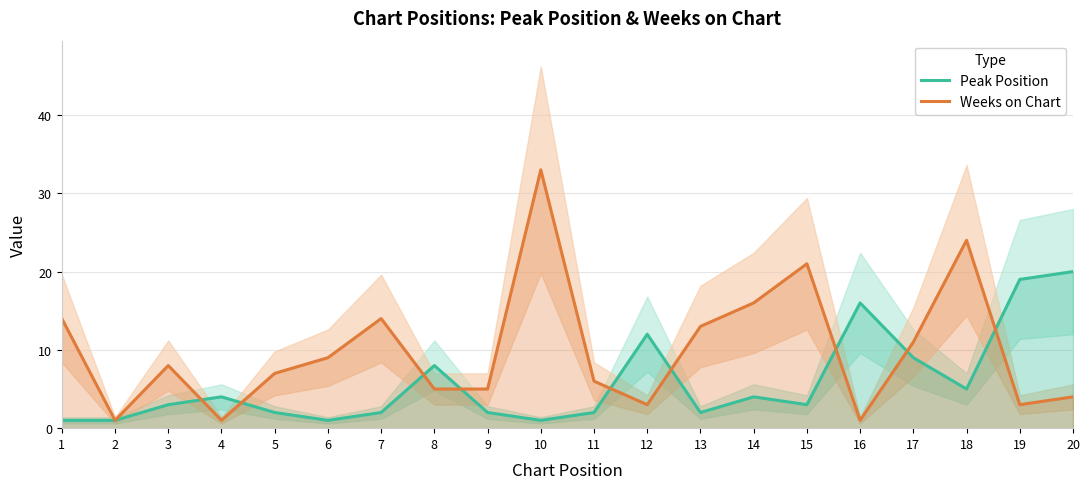

Reading right to left, list all the values displayed in this chart.

Peak Position: 20=20	19=19	18=5	17=9	16=16	15=3	14=4	13=2	12=12	11=2	10=1	9=2	8=8	7=2	6=1	5=2	4=4	3=3	2=1	1=1
Weeks on Chart: 20=4	19=3	18=24	17=11	16=1	15=21	14=16	13=13	12=3	11=6	10=33	9=5	8=5	7=14	6=9	5=7	4=1	3=8	2=1	1=14